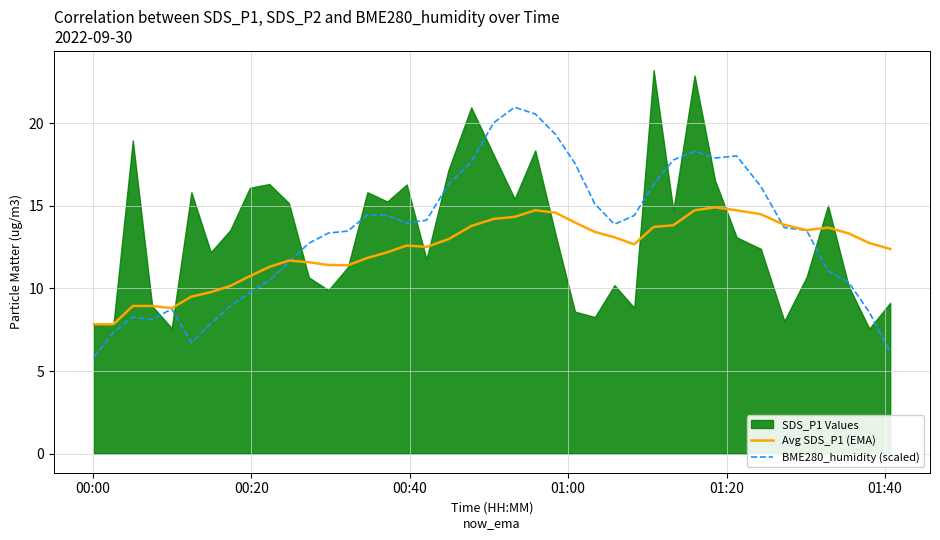

What is the highest value of the BME280_humidity (scaled) series?

21.0